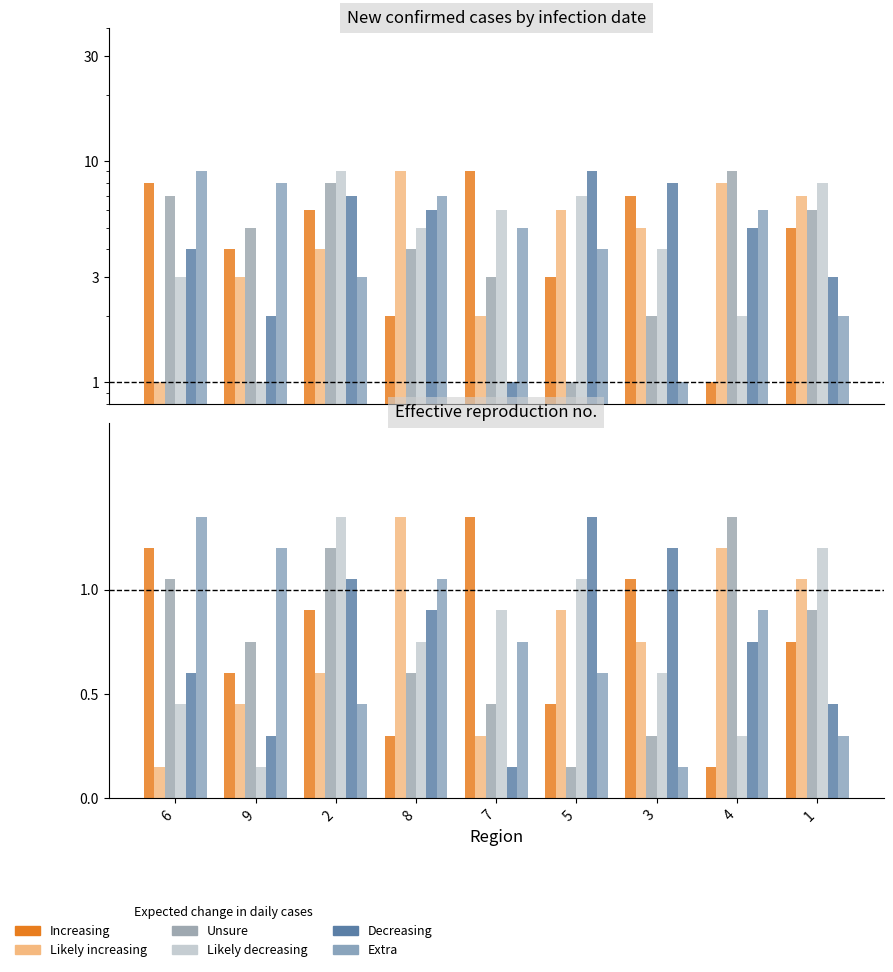

How many bars are there in each group?

6